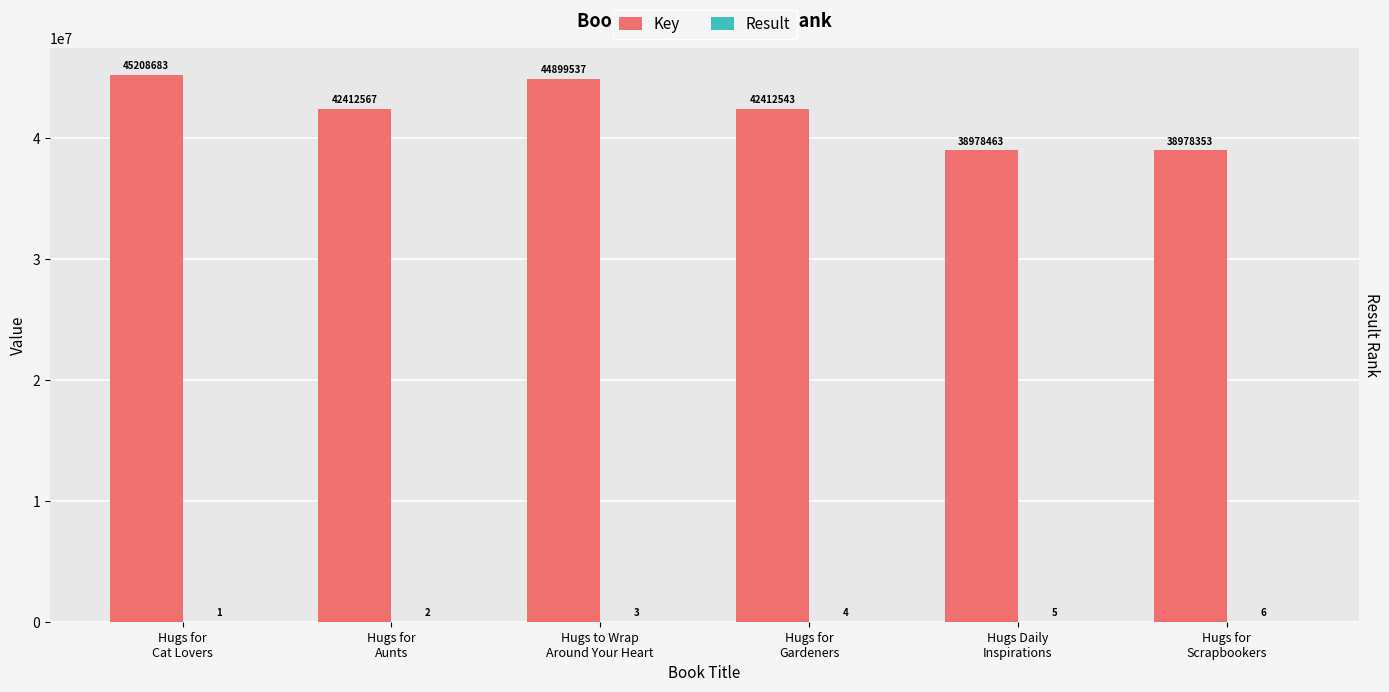

List the series in order of their peak value, lowest first.

Result, Key